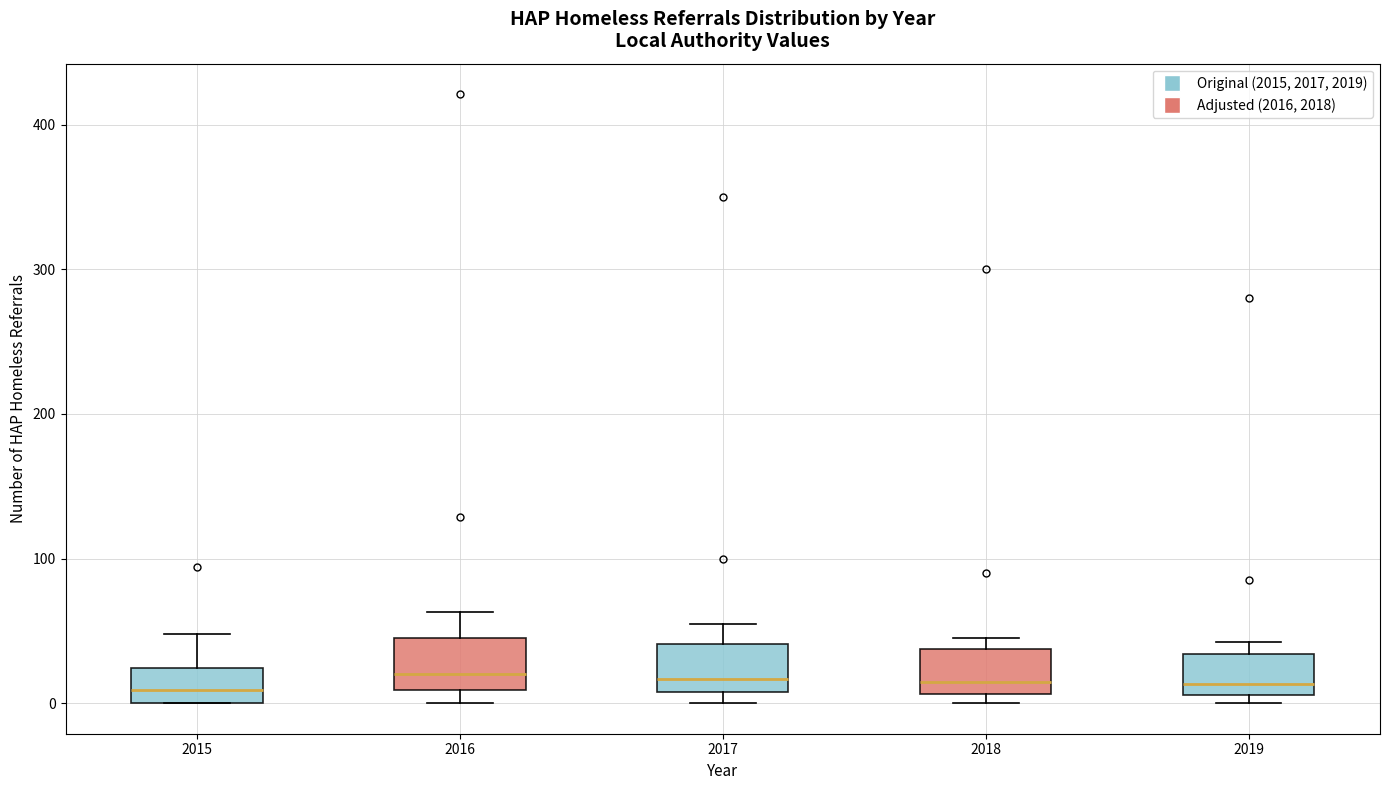

Reading left to right, transcribe this box plot: for each box, give where its median line is, the range the box spans, and where its two whiskers end, as read against the y-axis. The values are not printed on the chart, so give them approximately, as read against the axis.

2015: median 10, box 0 to 20, whiskers 0 to 50
2016: median 20, box 10 to 50, whiskers 0 to 60
2017: median 20, box 10 to 40, whiskers 0 to 60
2018: median 20, box 10 to 40, whiskers 0 to 50
2019: median 10 (just above the box's lower edge), box 10 to 30, whiskers 0 to 40